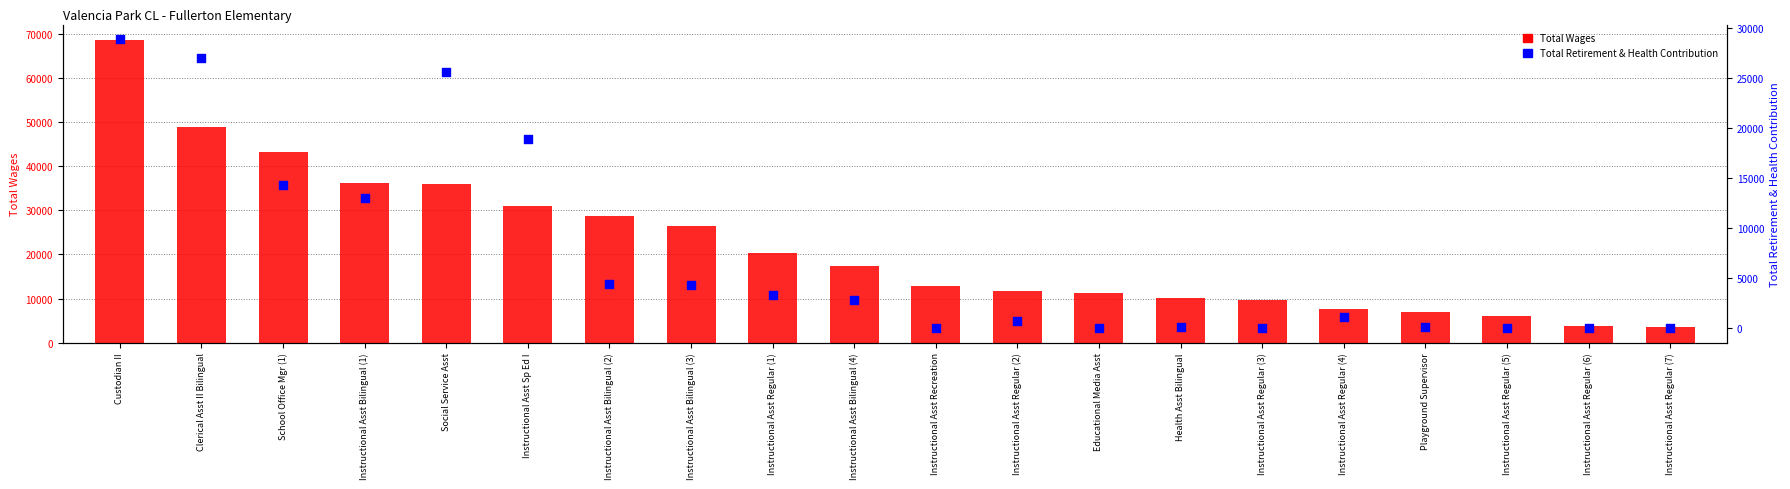

At which category is the sum across all series the highest?

Custodian II